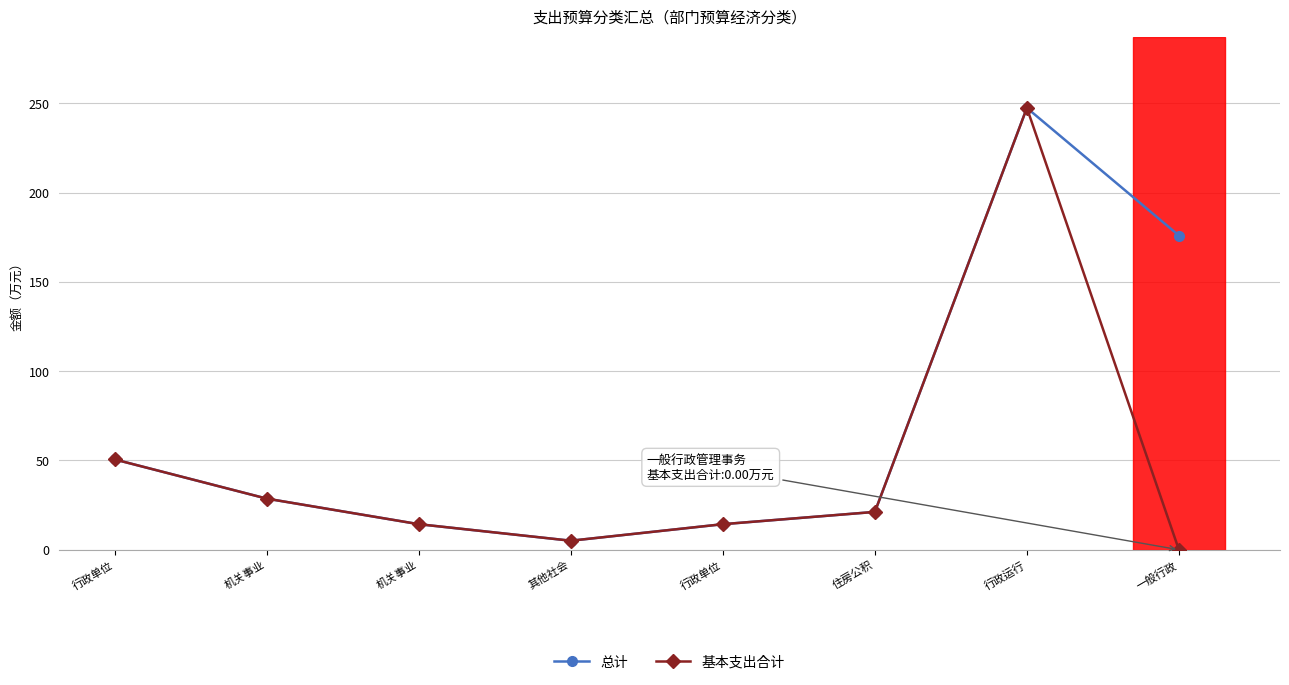

How many lines are shown in the chart?

2